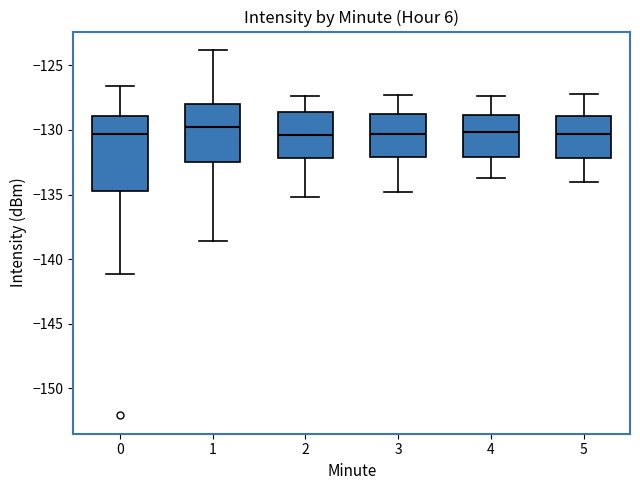

Reading left to right, read every box against the y-axis: the position of its median line, the range the box covers, and the ends of its whiskers. The values are not printed on the chart, so give them approximately, as read against the axis.

0: median -130.5, box -134.5 to -129.0, whiskers -141.0 to -126.5
1: median -130.0, box -132.5 to -128.0, whiskers -138.5 to -124.0
2: median -130.5, box -132.0 to -128.5, whiskers -135.0 to -127.5
3: median -130.5, box -132.0 to -129.0, whiskers -135.0 to -127.5
4: median -130.0, box -132.0 to -129.0, whiskers -133.5 to -127.5
5: median -130.5, box -132.0 to -129.0, whiskers -134.0 to -127.0